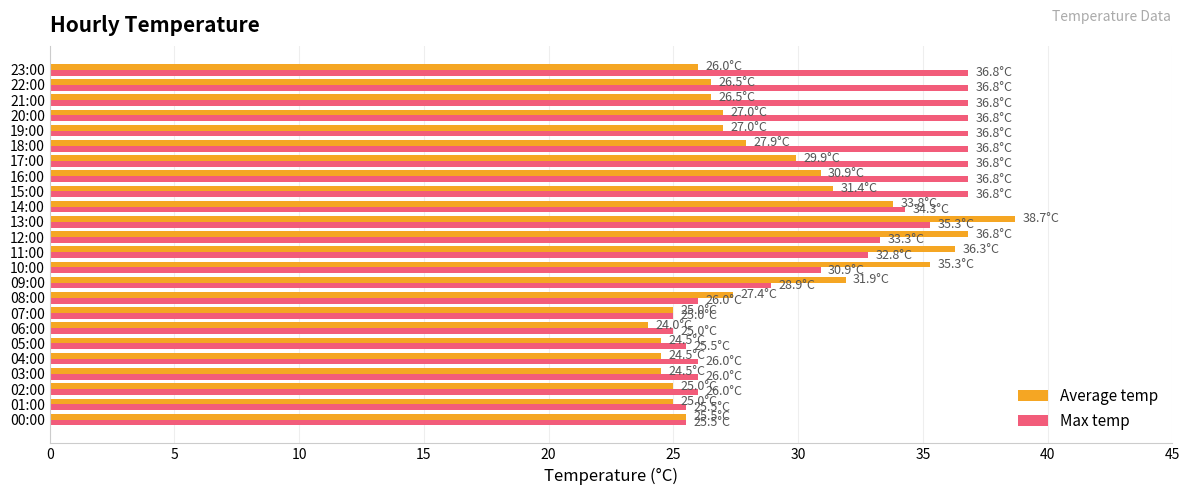

Is the value of Max temp at 20:00 greater than the value of Average temp at 07:00?

Yes